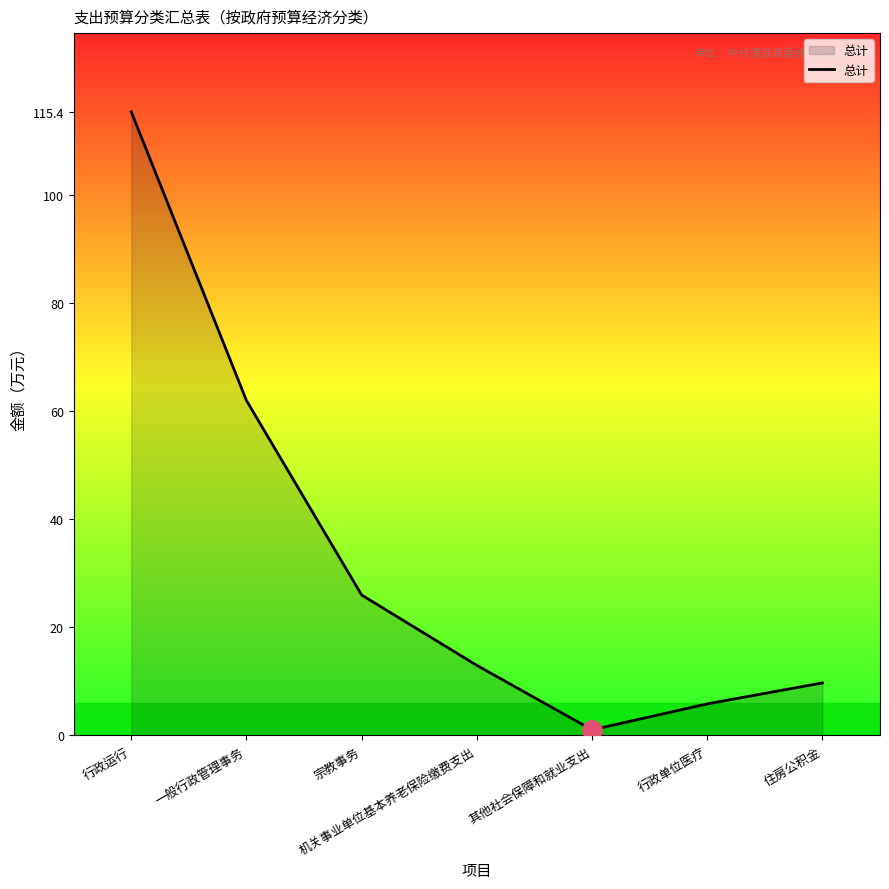

What is the greatest value displayed?

115.4